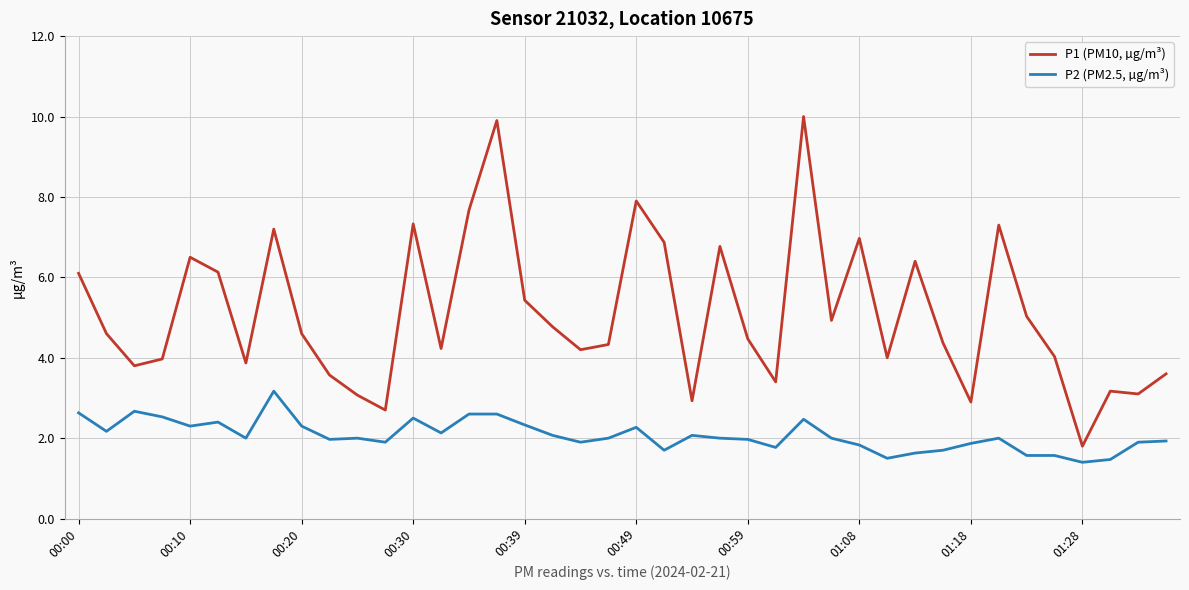

Rank the series by their maximum value, from highest to lowest.

P1 (PM10, µg/m³), P2 (PM2.5, µg/m³)